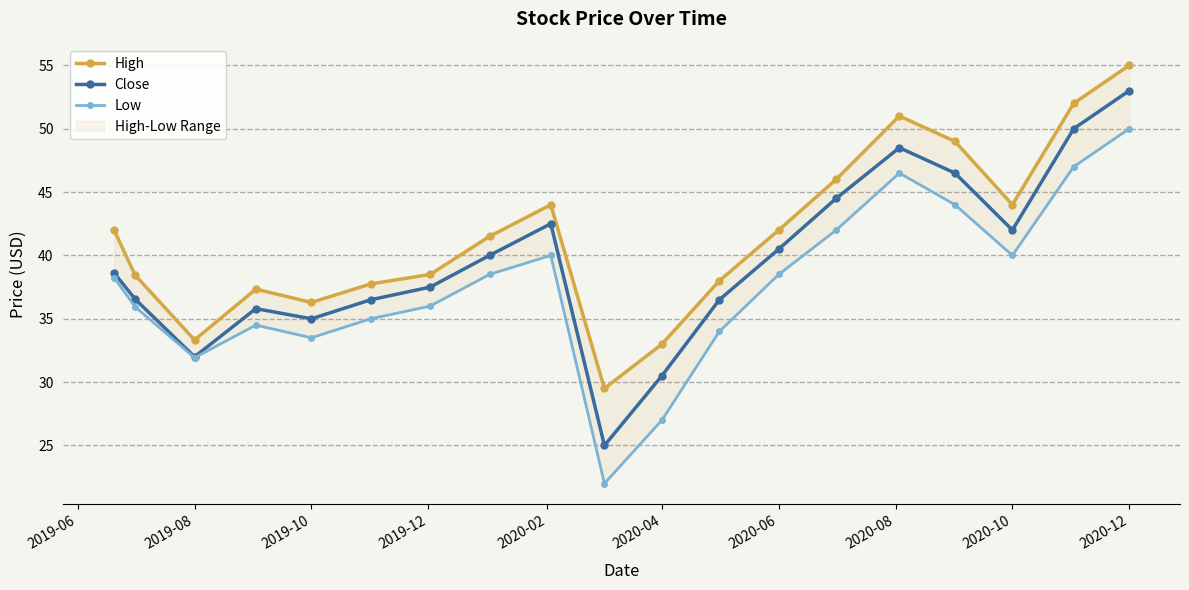

List the series in order of their peak value, highest first.

High, Close, Low